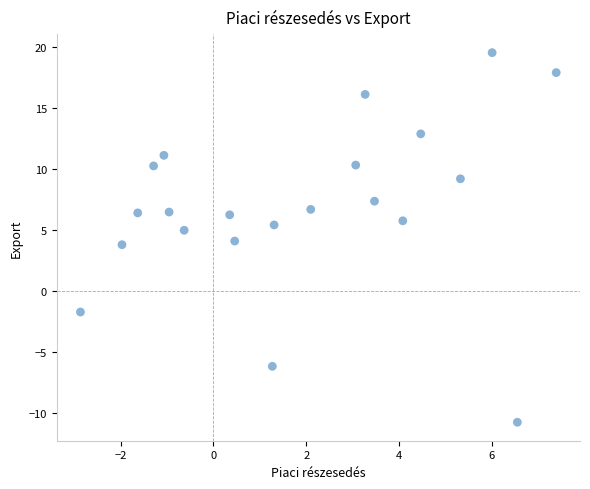

What is the range of Y values (max minus min)?

30.2